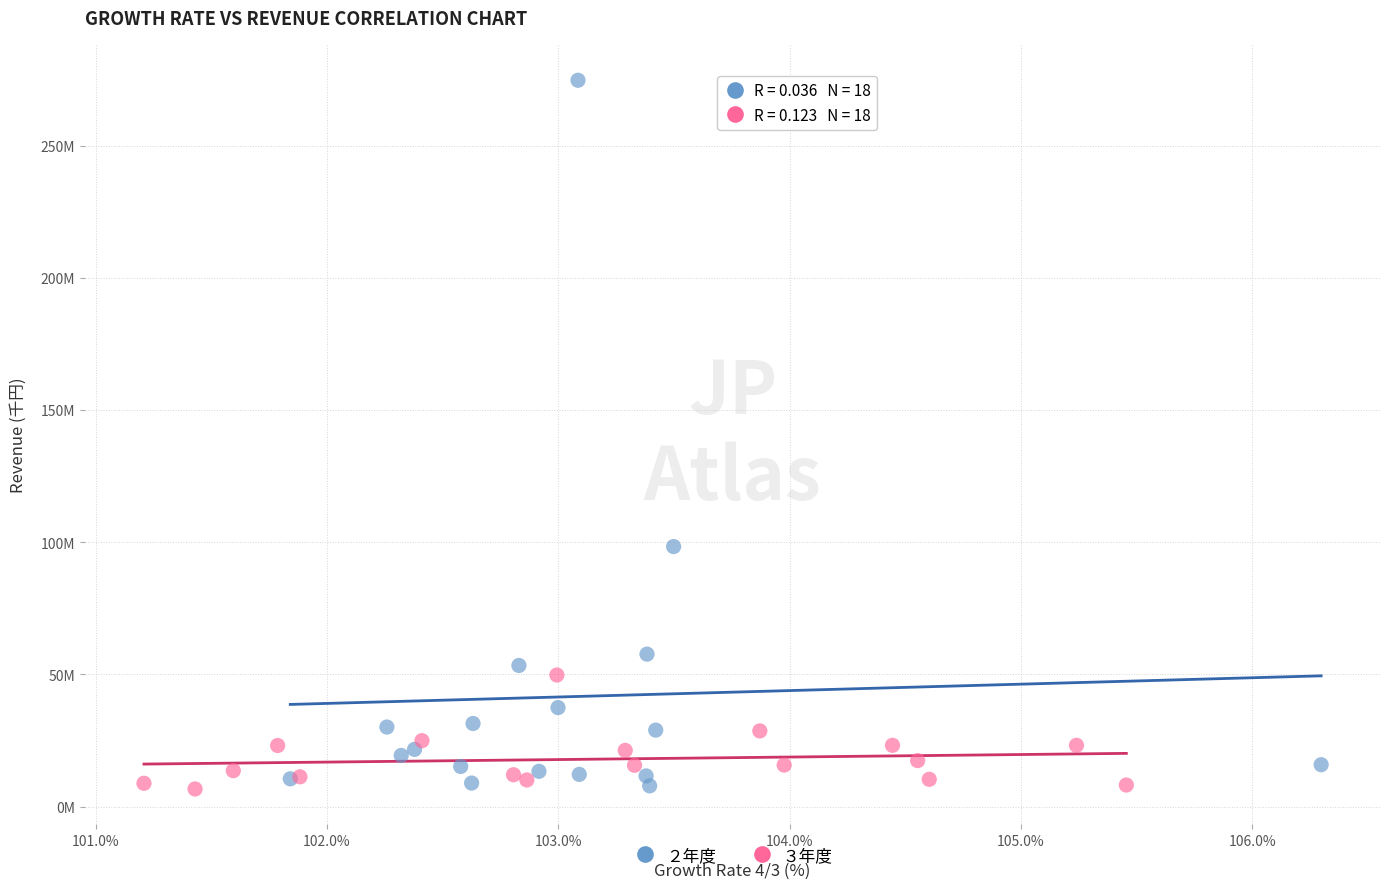

Which series has the largest Y range (max minus min)?

２年度